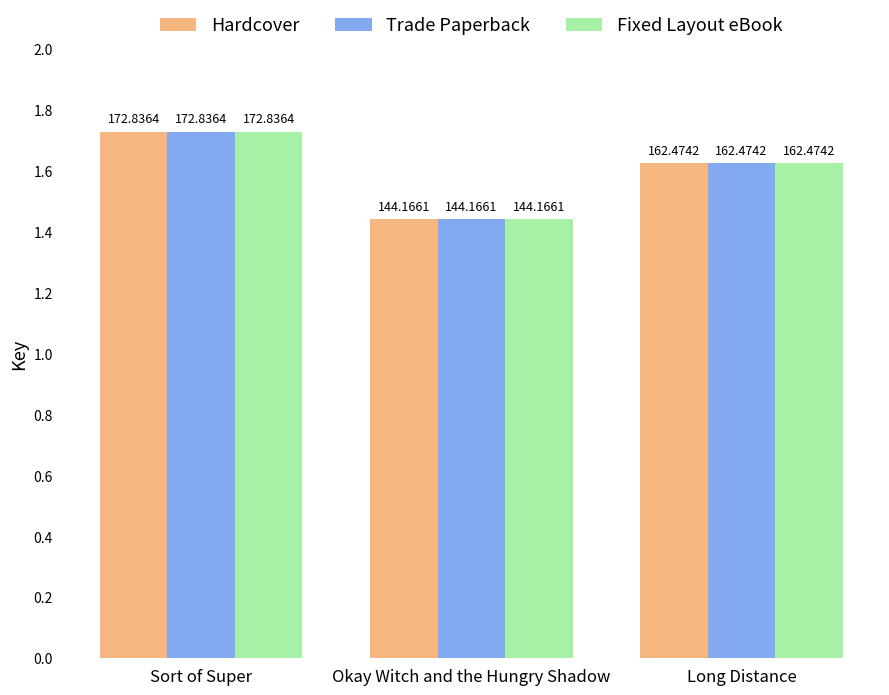

At which label is Fixed Layout eBook closest to 158501249?

Long Distance